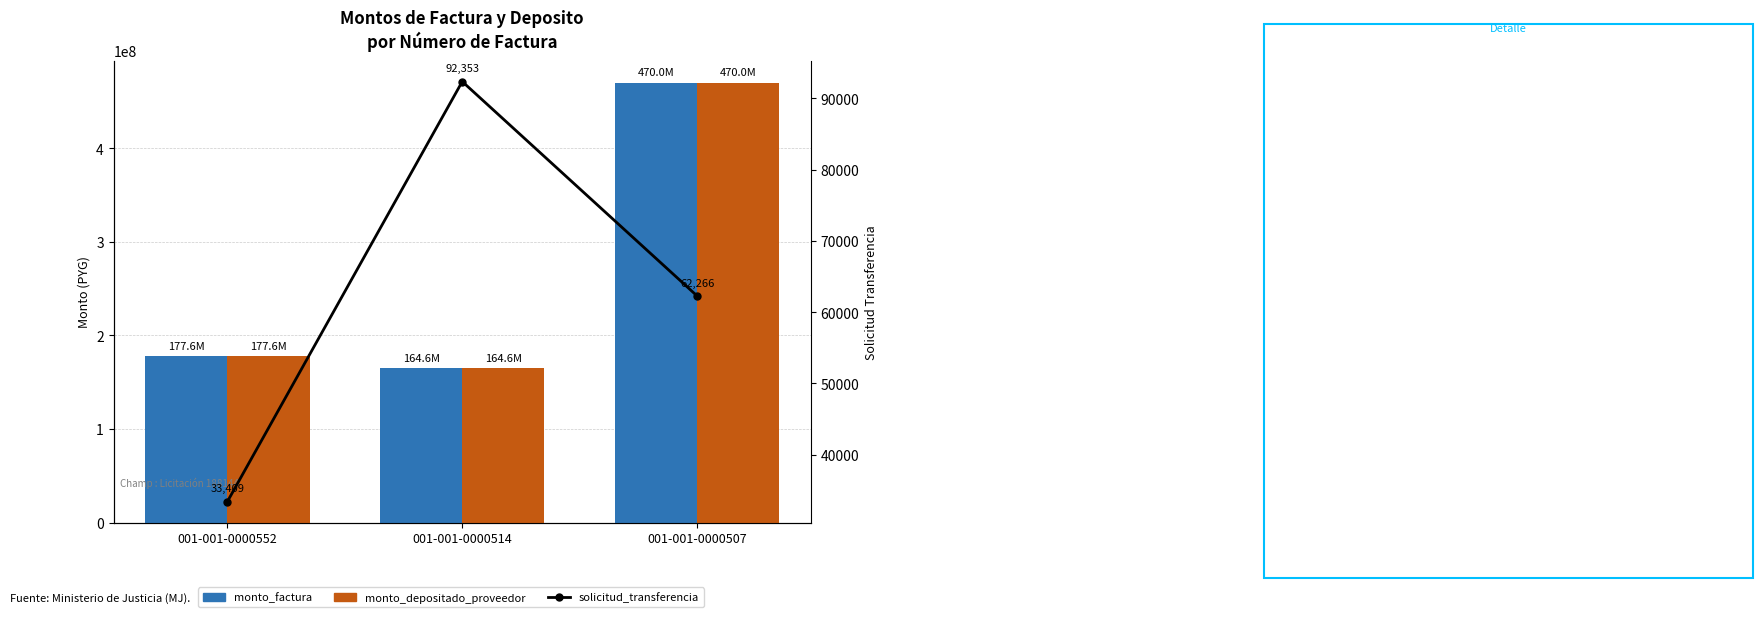

What is the difference between the monto_factura values at 001-001-0000514 and 001-001-0000507?

305406901